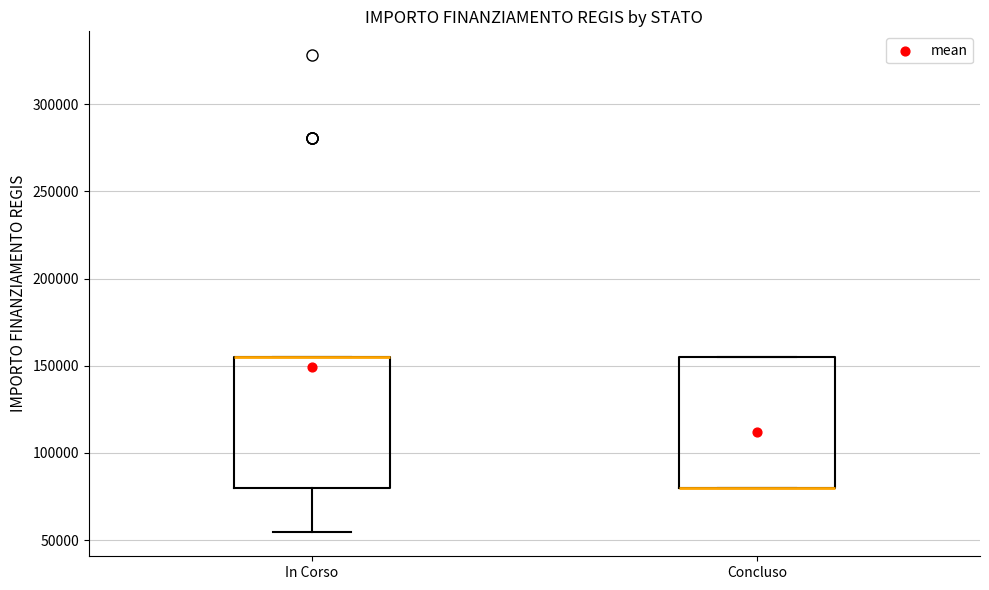

Where is the upper edge of the box for Concluso on the y-axis? The values are not printed on the chart, so give them approximately, as read against the axis.

155000